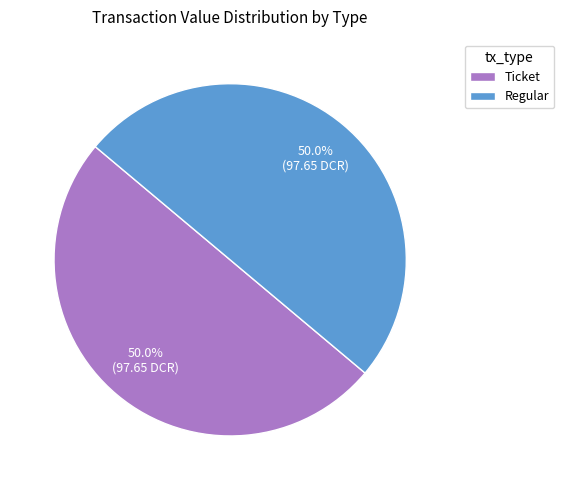

Combined, what portion of the pie is Regular and Ticket?

100.0%